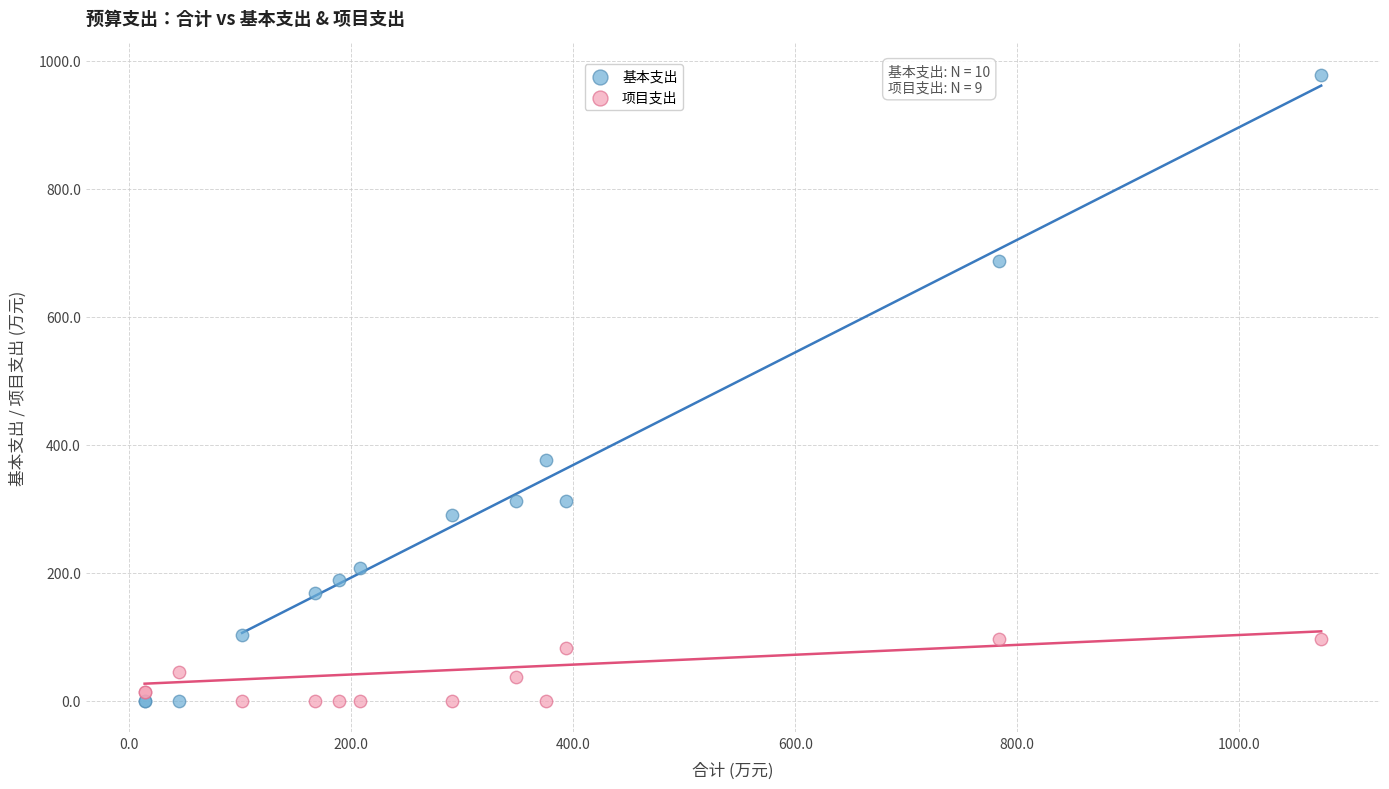

Which series has the widest spread of Y values?

基本支出